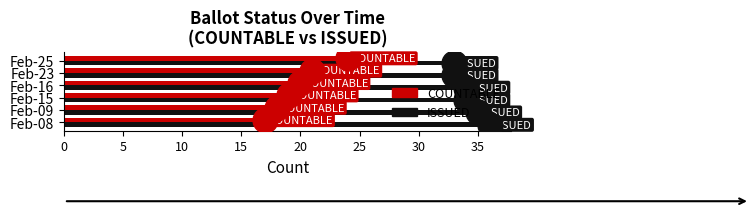

What is the total value across all series at Feb-23?

54